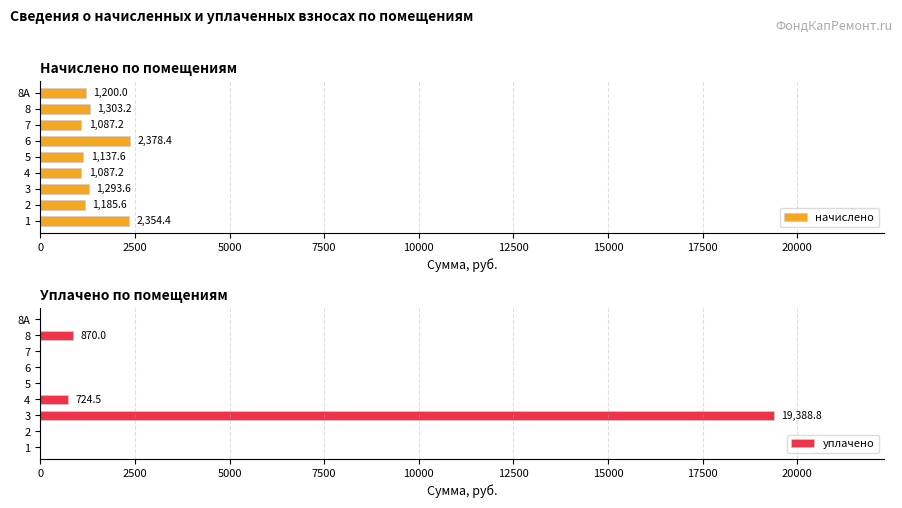

Reading left to right, extract all data points from this chart.

начислено: 2354.4	1185.6	1293.6	1087.2	1137.6	2378.4	1087.2	1303.2	1200.0
уплачено: 0.0	0.0	19388.8	724.5	0.0	0.0	0.0	870.0	0.0